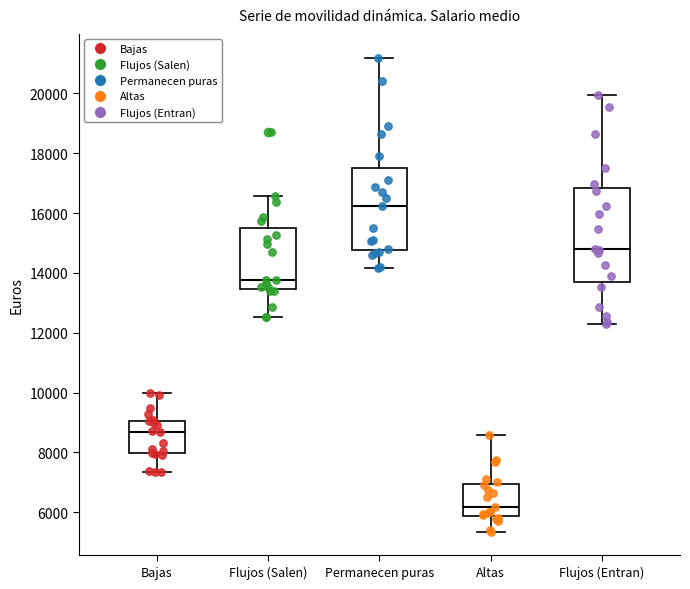

Which box's median line is the highest?

Permanecen puras